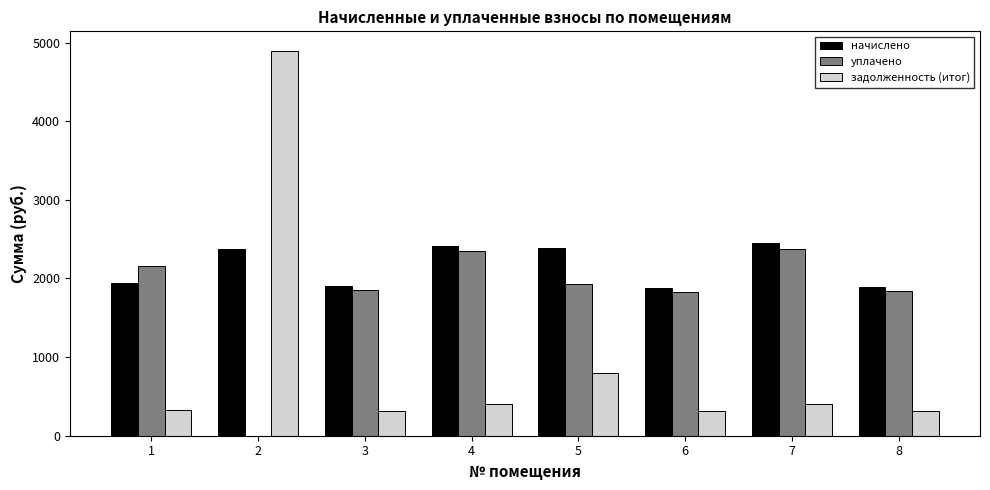

Which series has the largest total across all categories?

начислено